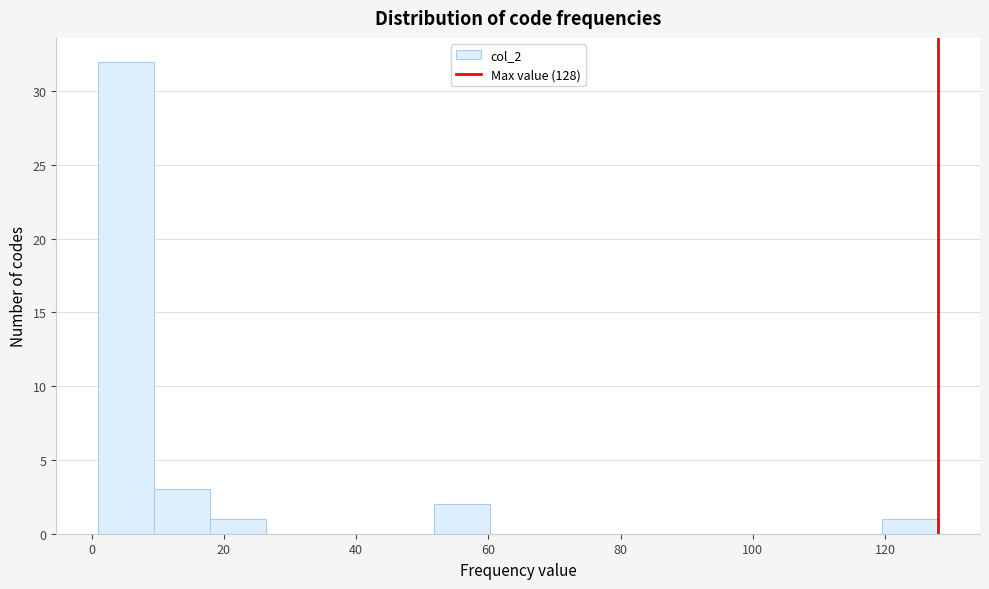

Which range on the x-axis has the tallest bar?

2 to 10